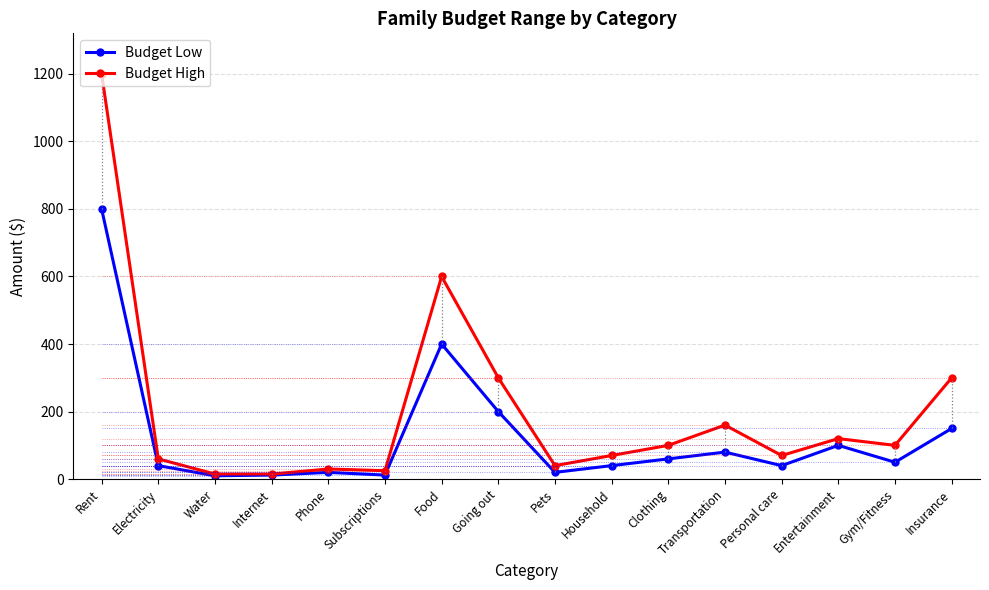

What position from the left is Electricity?

2